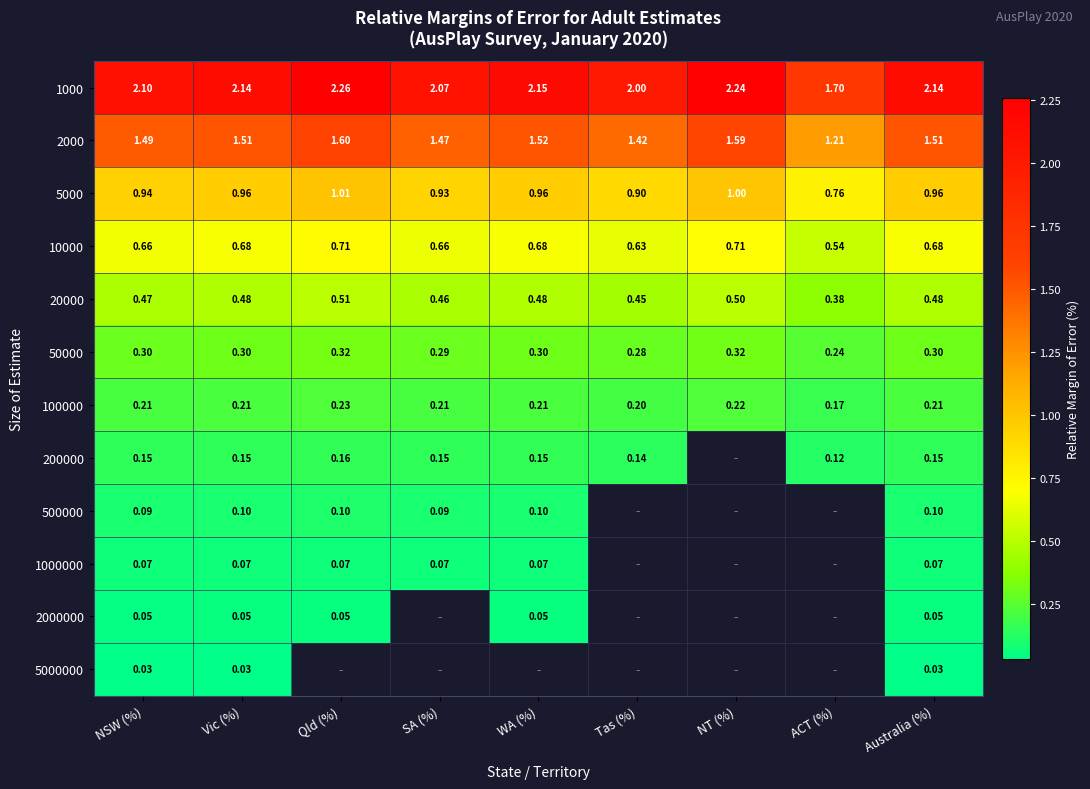

Read the 1000 value at NSW (%).

2.1